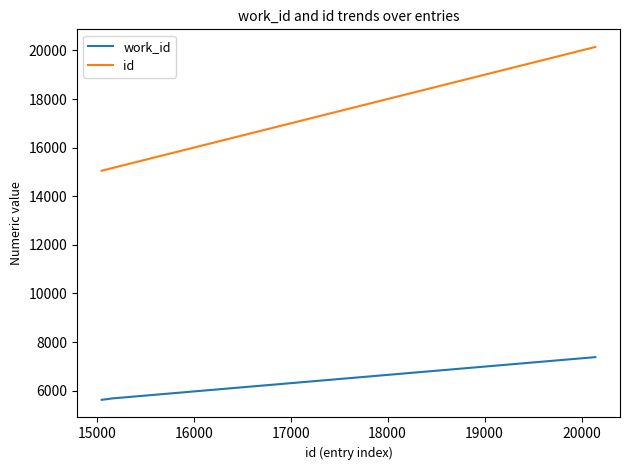

Which series has the widest spread of values?

id